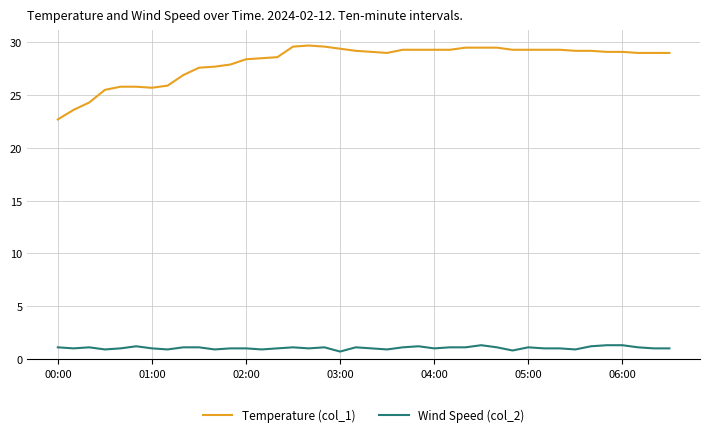

Which series has the widest spread of values?

Temperature (col_1)